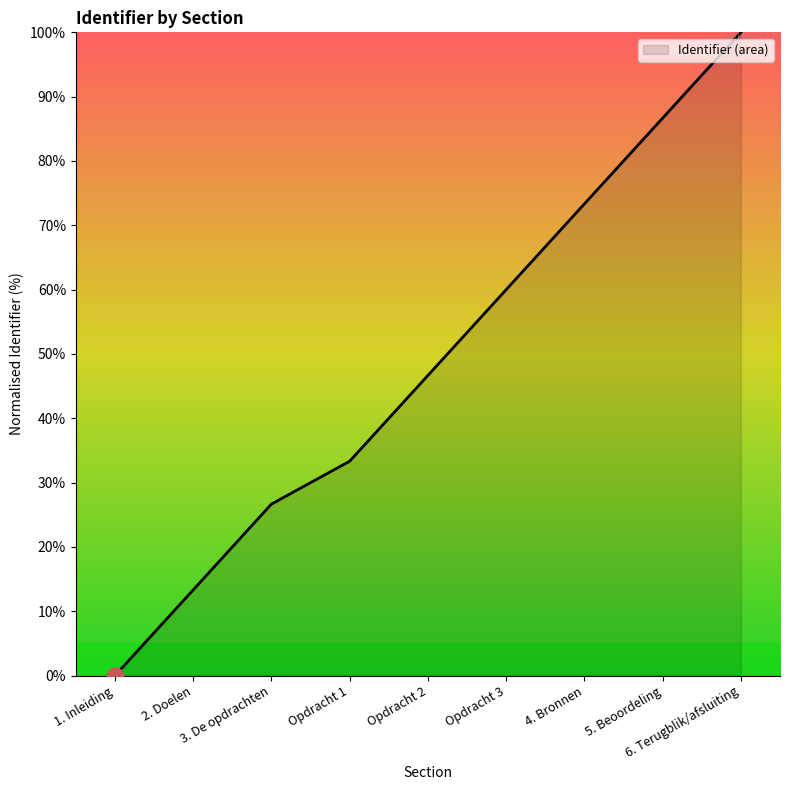

Which category has the highest value across all series?

6. Terugblik/afsluiting